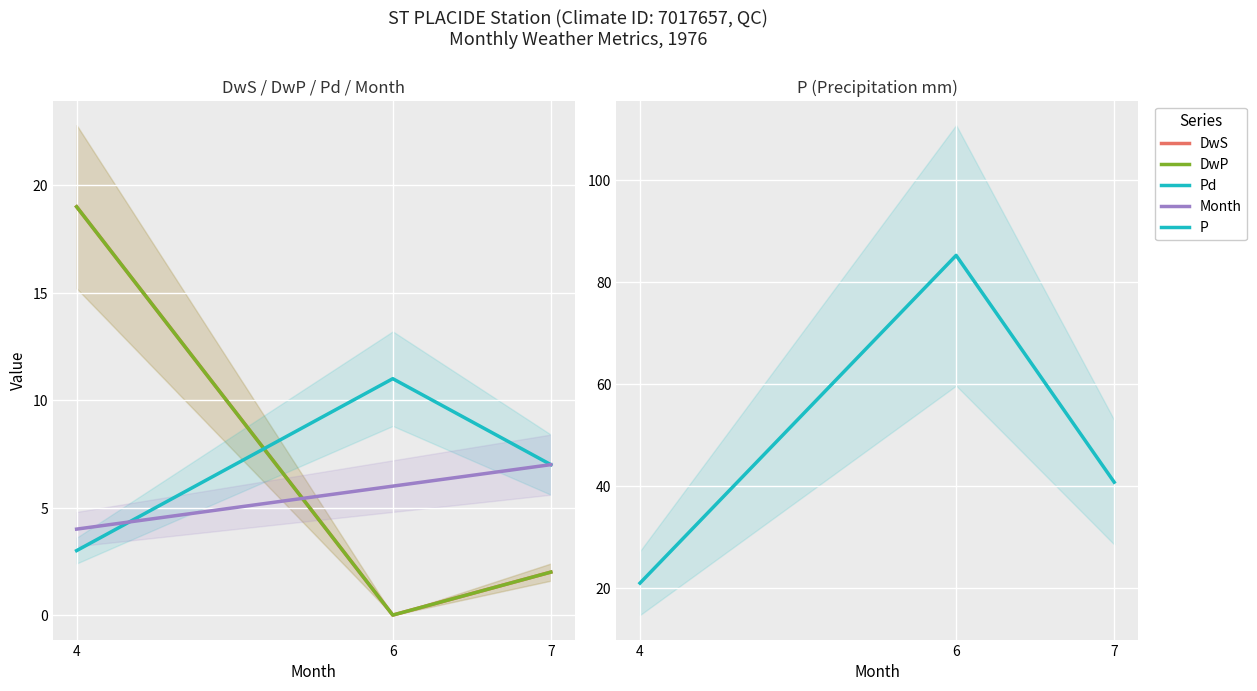

What are all the series names shown in the legend?

DwS, DwP, Pd, Month, P